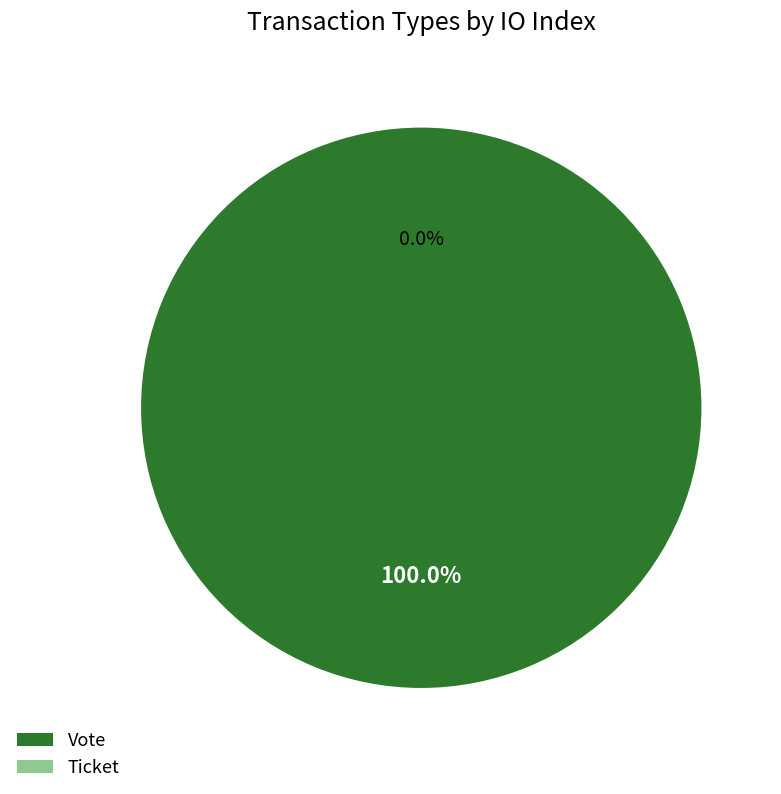

What is the smallest slice in the pie chart?

Ticket